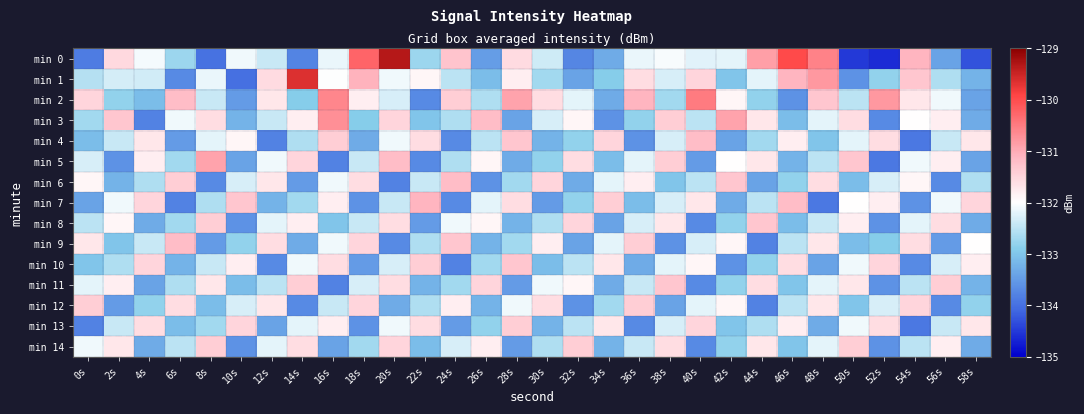

How many distinct data groups are displayed?

15